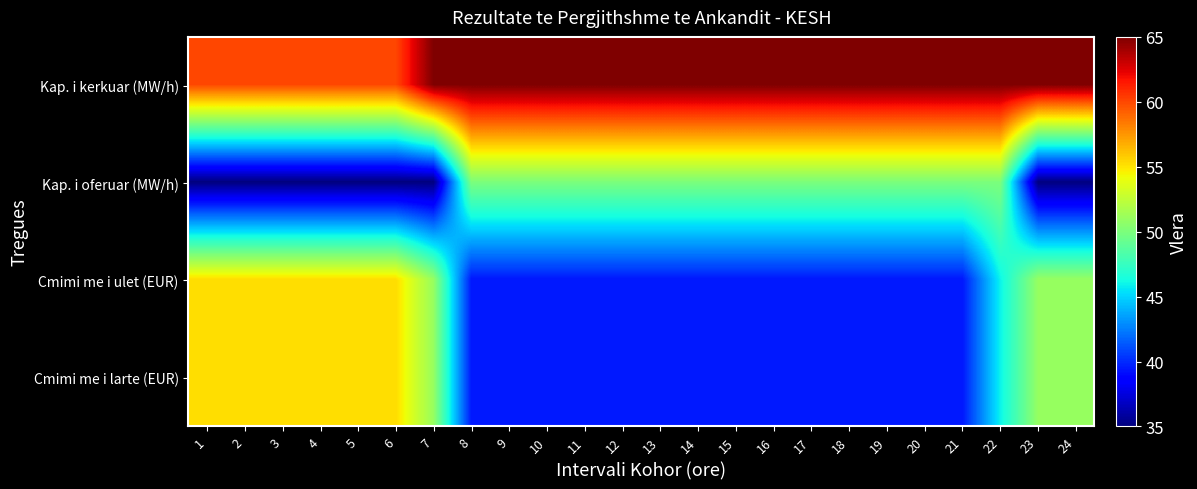

Reading left to right, extract all data points from this chart.

Kap. i kerkuar (MW/h): 1=60.0	2=60.0	3=60.0	4=60.0	5=60.0	6=60.0	7=65.0	8=65.0	9=65.0	10=65.0	11=65.0	12=65.0	13=65.0	14=65.0	15=65.0	16=65.0	17=65.0	18=65.0	19=65.0	20=65.0	21=65.0	22=65.0	23=65.0	24=65.0
Kap. i oferuar (MW/h): 1=35.0	2=35.0	3=35.0	4=35.0	5=35.0	6=35.0	7=35.0	8=50.0	9=50.0	10=50.0	11=50.0	12=50.0	13=50.0	14=50.0	15=50.0	16=50.0	17=50.0	18=50.0	19=50.0	20=50.0	21=50.0	22=50.0	23=35.0	24=35.0
Cmimi me i ulet (EUR): 1=55.3	2=55.3	3=55.3	4=55.3	5=55.3	6=55.3	7=51.0	8=39.5	9=39.5	10=39.5	11=39.5	12=39.5	13=39.5	14=39.5	15=39.5	16=39.5	17=39.5	18=39.5	19=39.5	20=39.5	21=39.5	22=46.0	23=51.0	24=51.0
Cmimi me i larte (EUR): 1=55.3	2=55.3	3=55.3	4=55.3	5=55.3	6=55.3	7=51.0	8=39.5	9=39.5	10=39.5	11=39.5	12=39.5	13=39.5	14=39.5	15=39.5	16=39.5	17=39.5	18=39.5	19=39.5	20=39.5	21=39.5	22=46.0	23=51.0	24=51.0